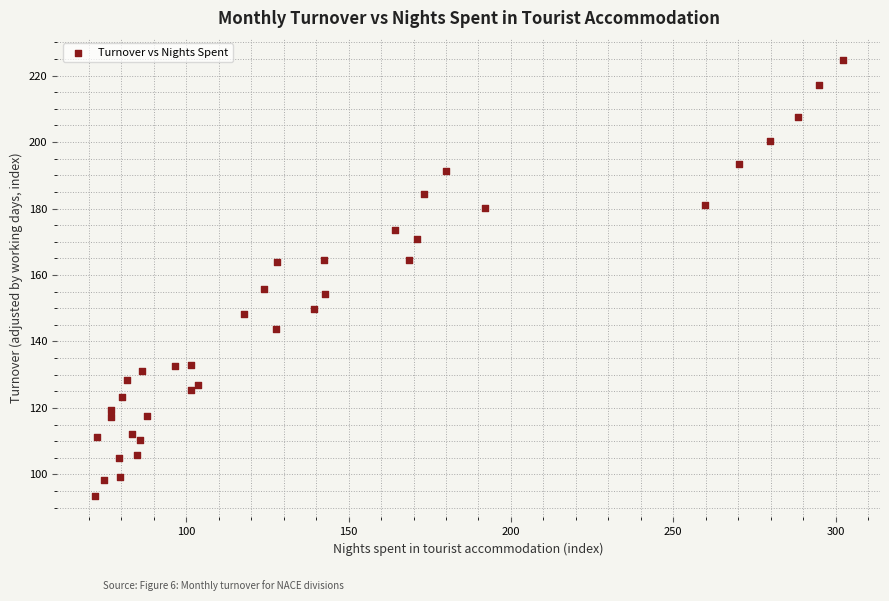

What is the range of Y values (max minus min)?

131.2